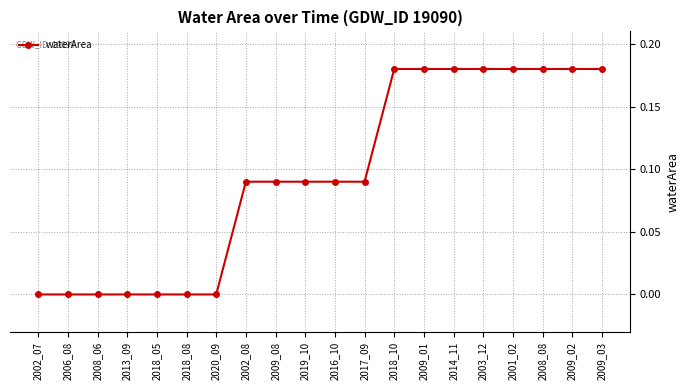

What is the change in value from 2008_06 to 2009_08?

+0.1